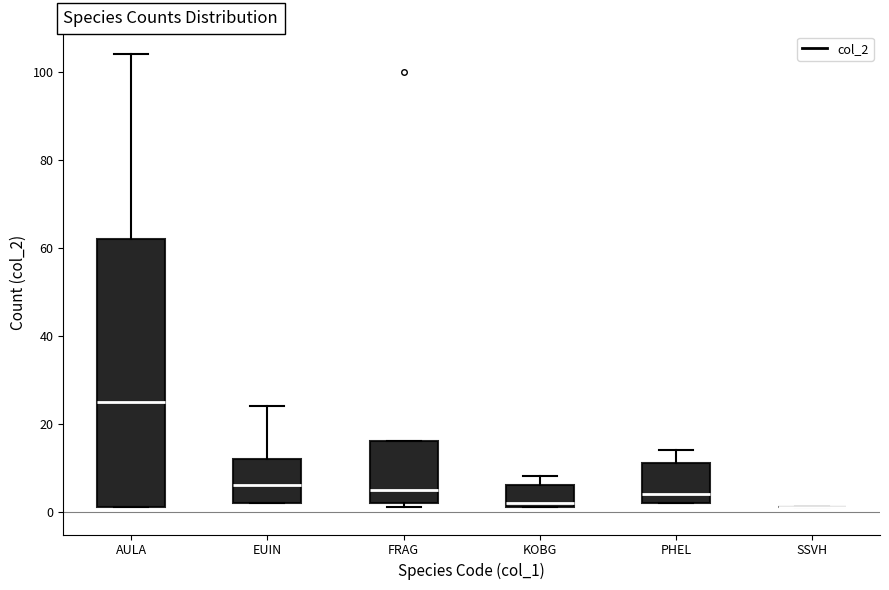

Which box is the tallest, from its lower edge to its upper edge?

AULA